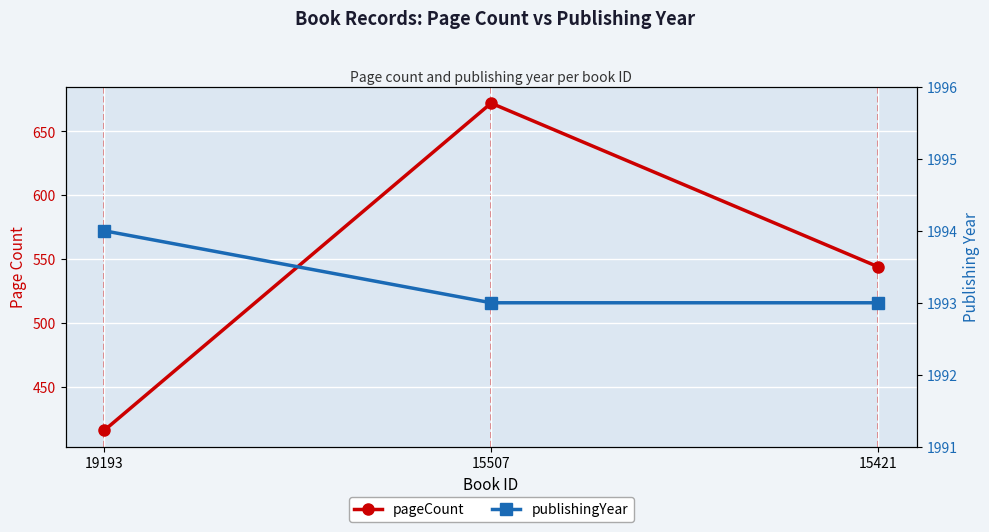

At which category is the sum across all series the highest?

15507